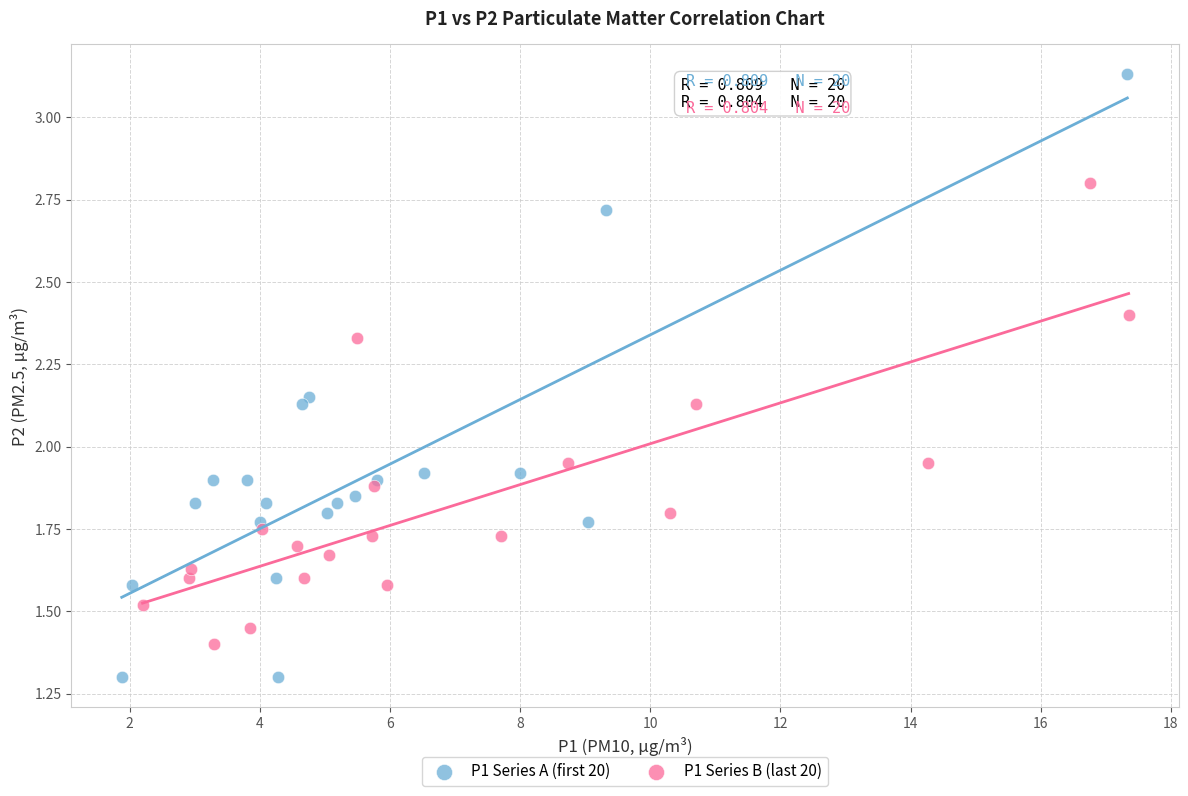

Which series has the largest Y range (max minus min)?

P1 Series A (first 20)